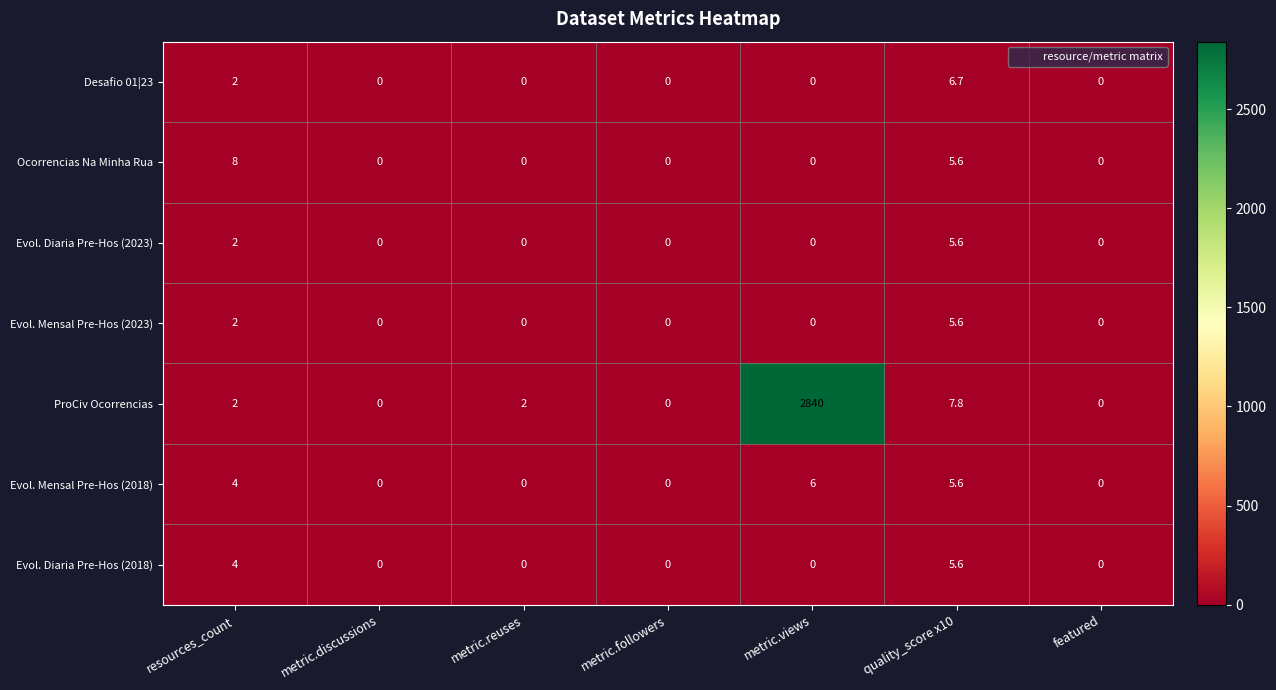

What is the approximate value of Ocorrencias Na Minha Rua at resources_count?

8.0